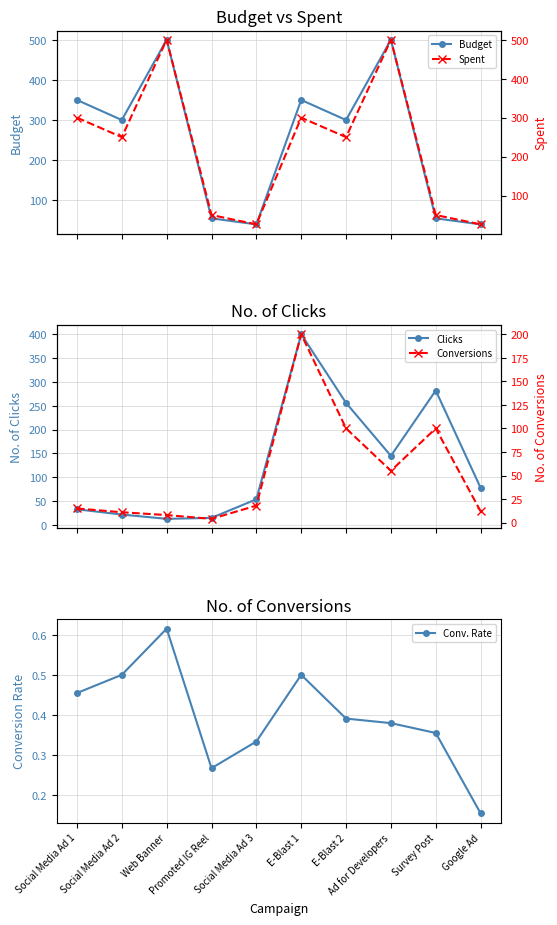

True or false: Conv. Rate and Spent cross at least once.

False